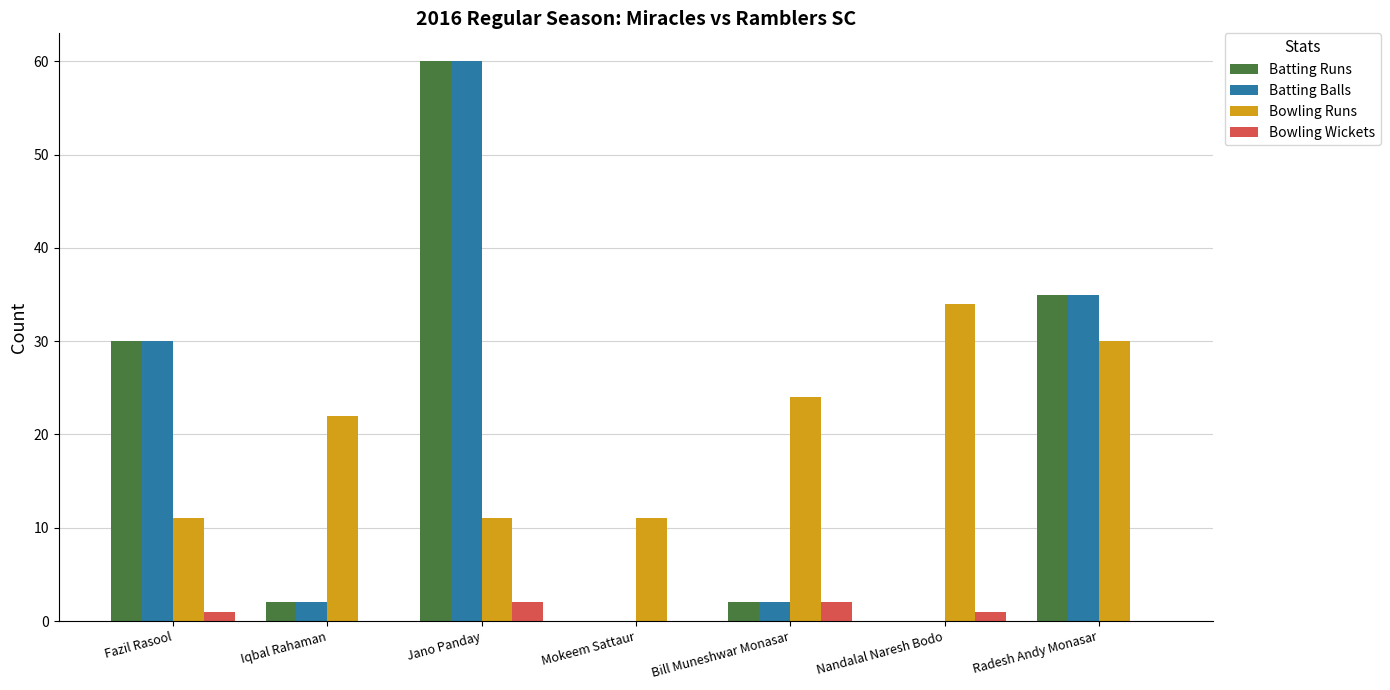

What is the sum of all Batting Runs values?

129